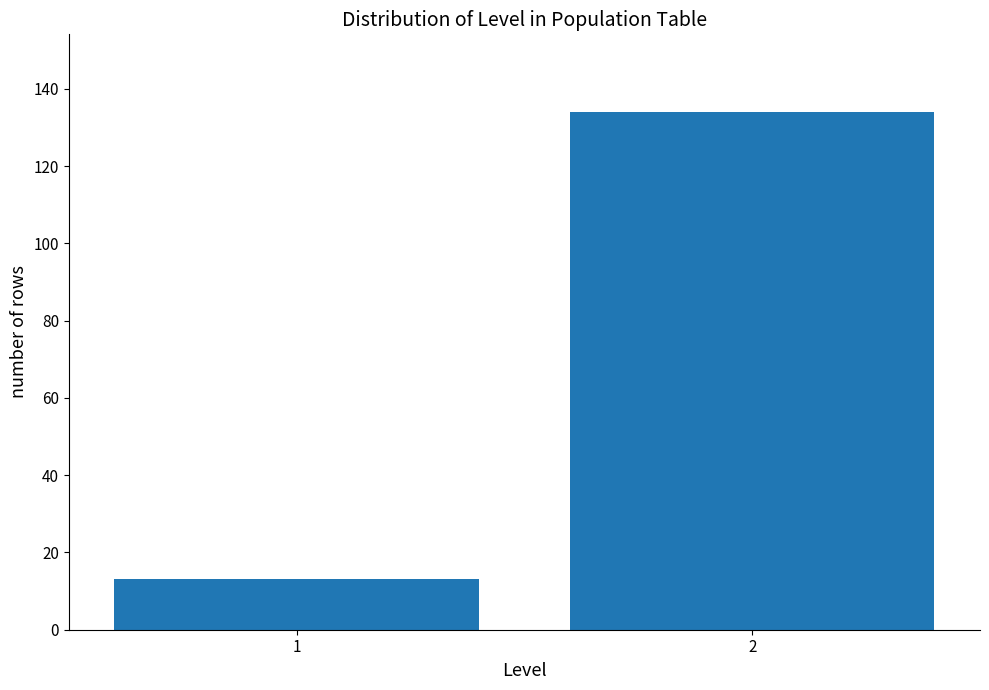

Reading left to right, what are all the values shown in this chart?

13	134